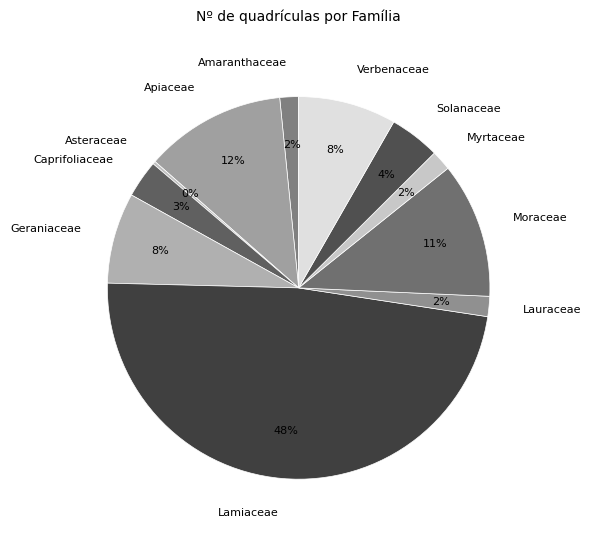

Combined, do Myrtaceae and Moraceae account for over 50%?

No